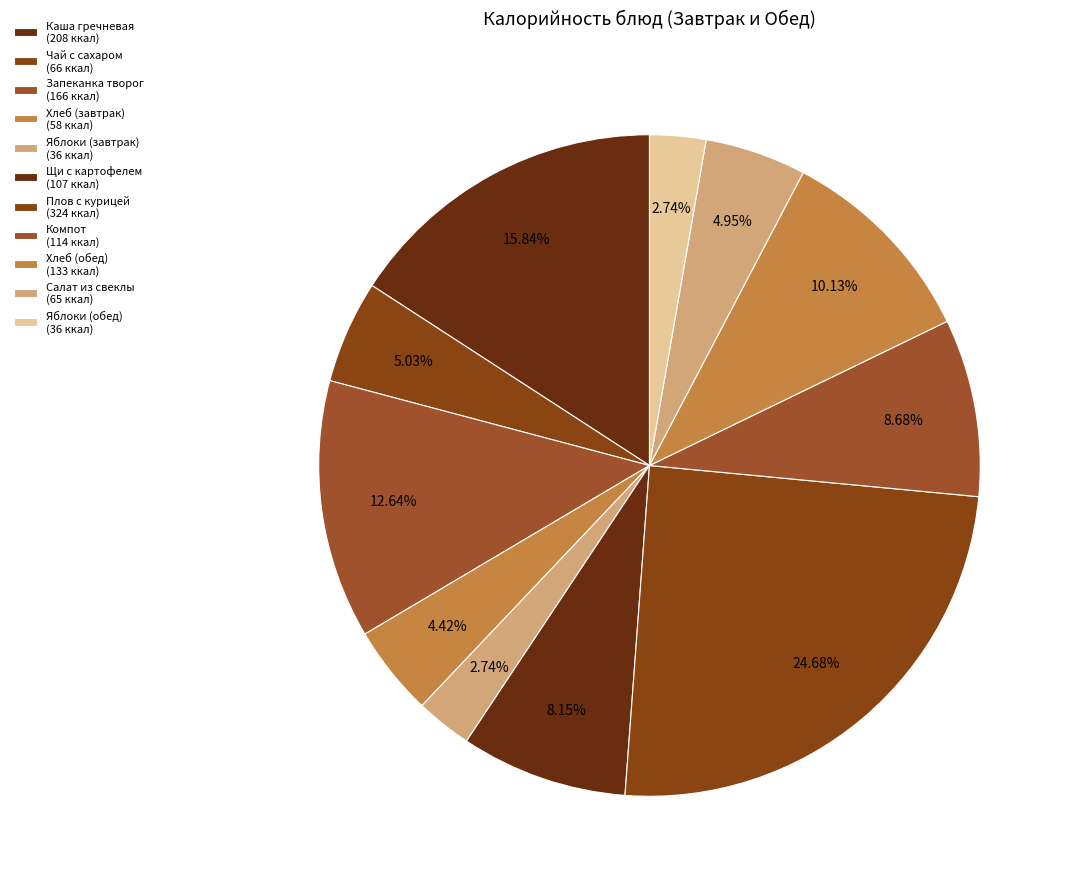

How many slices are in this pie chart?

11